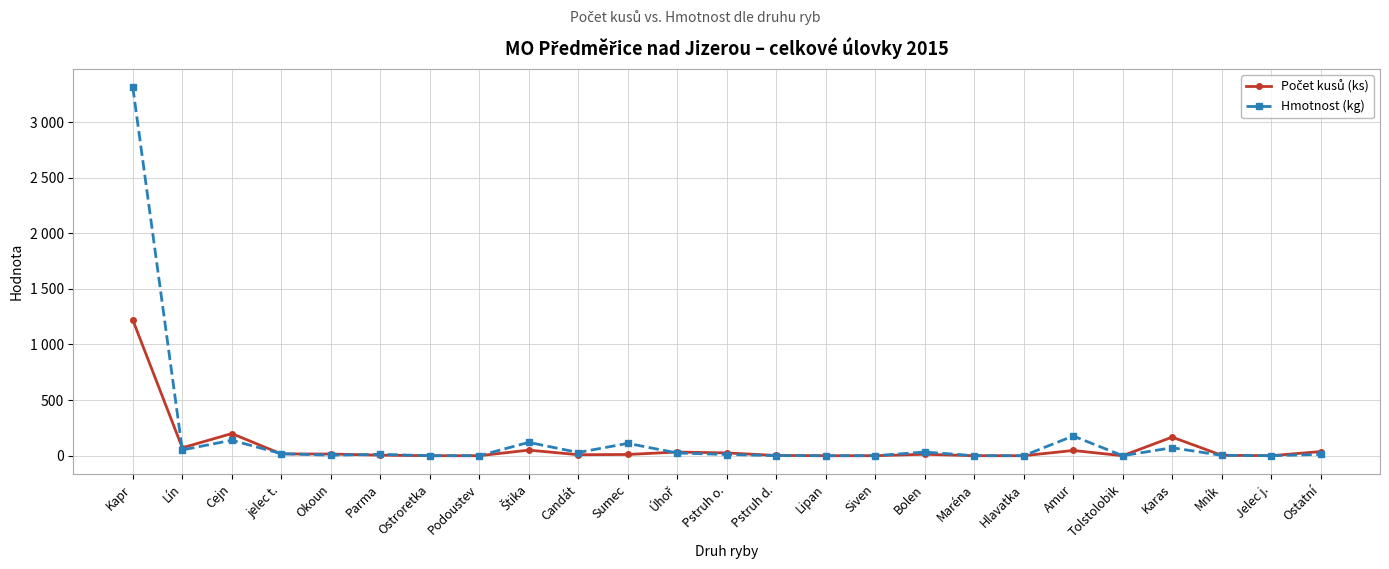

What is the total value across all series at Cejn?

338.0